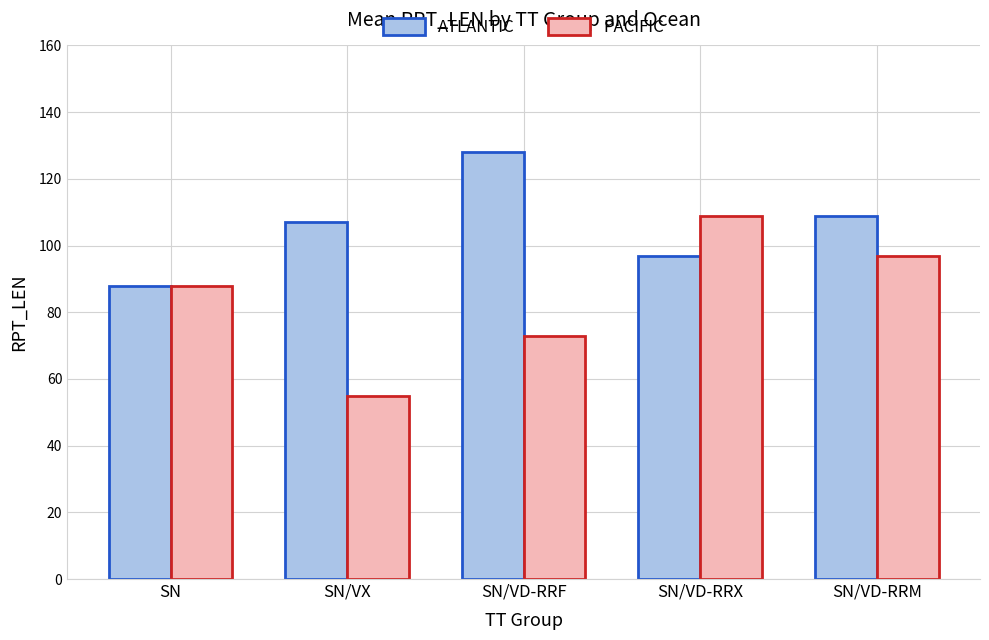

What is the difference between the PACIFIC values at SN and SN/VX?

33